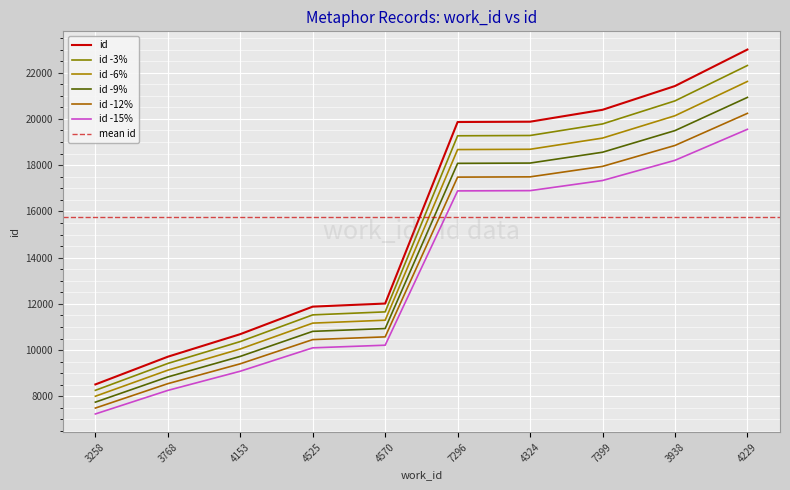

What is the approximate value at 3768?

8839.7